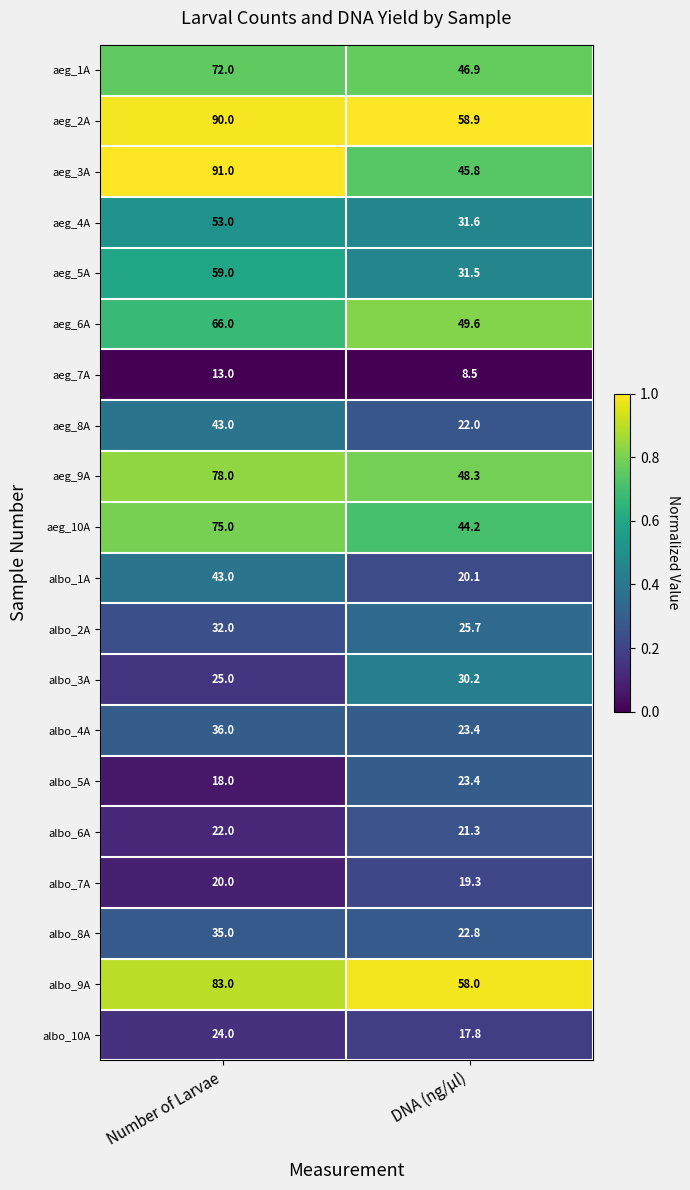

What is the approximate value of albo_3A at Number of Larvae?

25.0